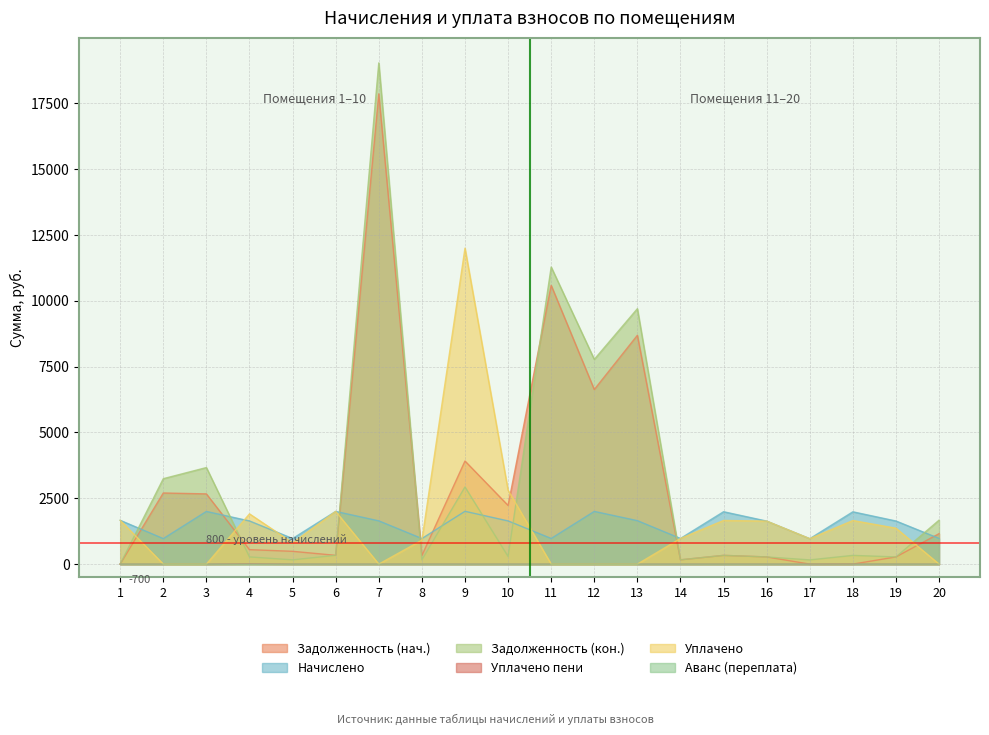

Reading left to right, transcribe all the data shown in this chart.

Задолженность (нач.): 1=0.0	2=2701.2	3=2667.0	4=549.6	5=485.9	6=333.5	7=17861.2	8=324.6	9=3915.4	10=2228.2	11=10586.9	12=6631.3	13=8690.1	14=162.4	15=331.6	16=272.4	17=0.0	18=0.0	19=272.9	20=1156.9
Начислено: 1=1664.1	2=968.3	3=2000.2	4=1639.9	5=970.9	6=2001.2	7=1642.8	8=971.5	9=2005.3	10=1640.2	11=973.7	12=2001.8	13=1650.4	14=974.3	15=1989.7	16=1634.2	17=966.1	18=1986.8	19=1637.4	20=975.6
Задолженность (кон.): 1=0.0	2=3244.5	3=3667.1	4=273.4	5=161.8	6=333.5	7=19036.5	8=162.3	9=2929.3	10=291.8	11=11283.6	12=7776.7	13=9701.0	14=162.4	15=331.6	16=272.4	17=160.0	18=331.1	19=272.9	20=1669.4
Уплачено пени: 1=0.0	2=0.0	3=0.0	4=12.8	5=1.1	6=0.0	7=0.0	8=0.9	9=0.0	10=0.0	11=0.0	12=0.0	13=0.0	14=0.0	15=0.9	16=0.0	17=0.0	18=1.6	19=0.0	20=0.0
Уплачено: 1=1664.8	2=0.0	3=0.0	4=1908.5	5=809.0	6=2001.2	7=0.0	8=909.6	9=12000.0	10=2804.7	11=0.0	12=0.0	13=0.0	14=974.3	15=1658.1	16=1634.2	17=967.0	18=1655.7	19=1364.3	20=0.0
Аванс (переплата): 1=0.7	2=0.0	3=0.0	4=0.0	5=0.0	6=0.0	7=0.0	8=0.0	9=0.0	10=0.0	11=0.0	12=0.0	13=0.0	14=0.0	15=0.0	16=0.0	17=0.5	18=0.0	19=0.0	20=0.0